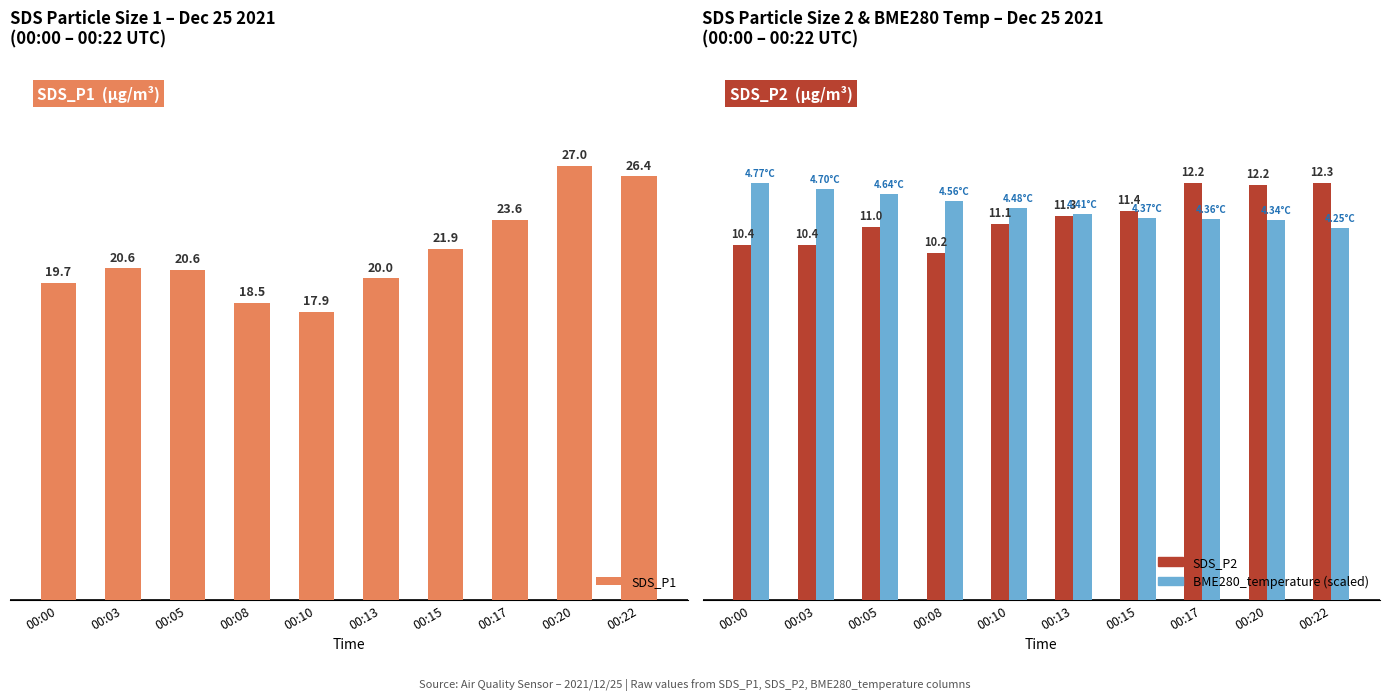

How many data points does each series have?

10